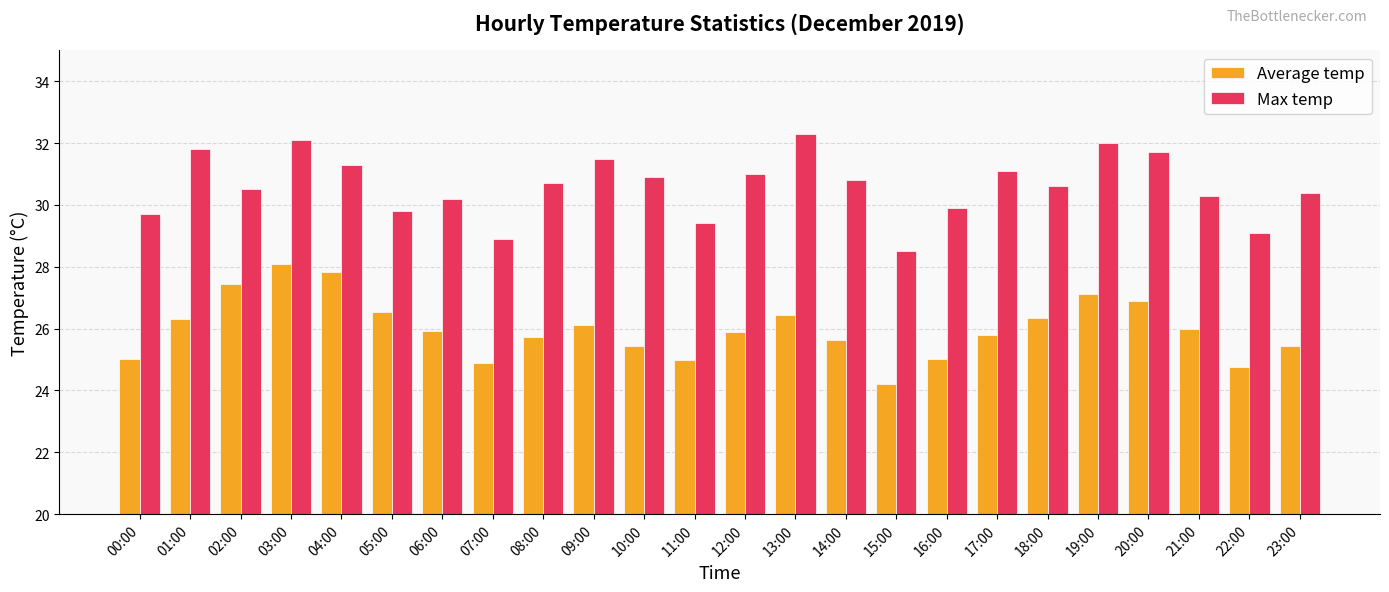

List the series in order of their peak value, lowest first.

Average temp, Max temp